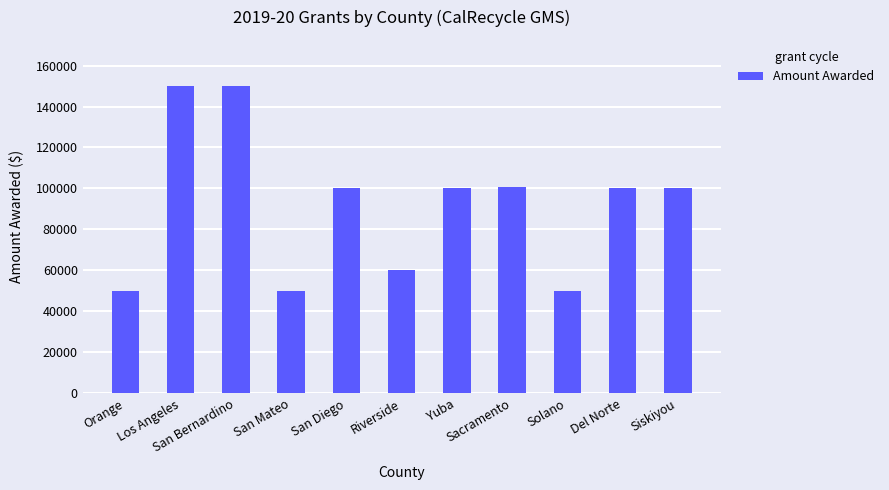

Read the value at Sacramento.

100819